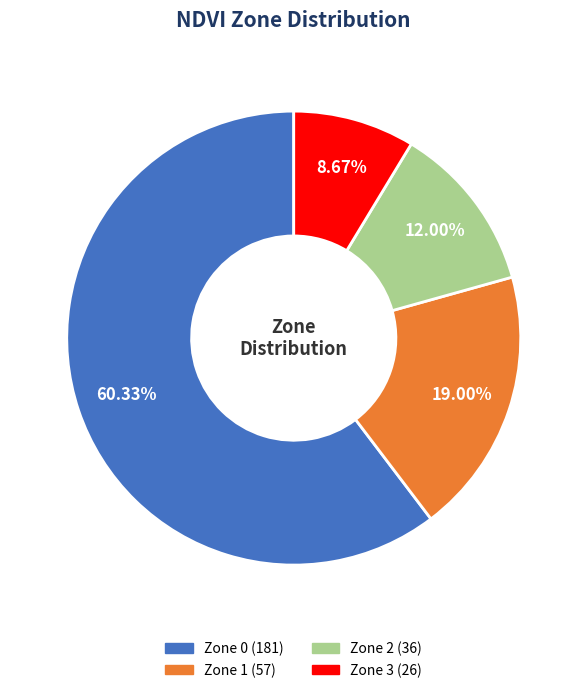

To the nearest percent, what is the difference between the Zone 1 and Zone 0 slice percentages?

41%